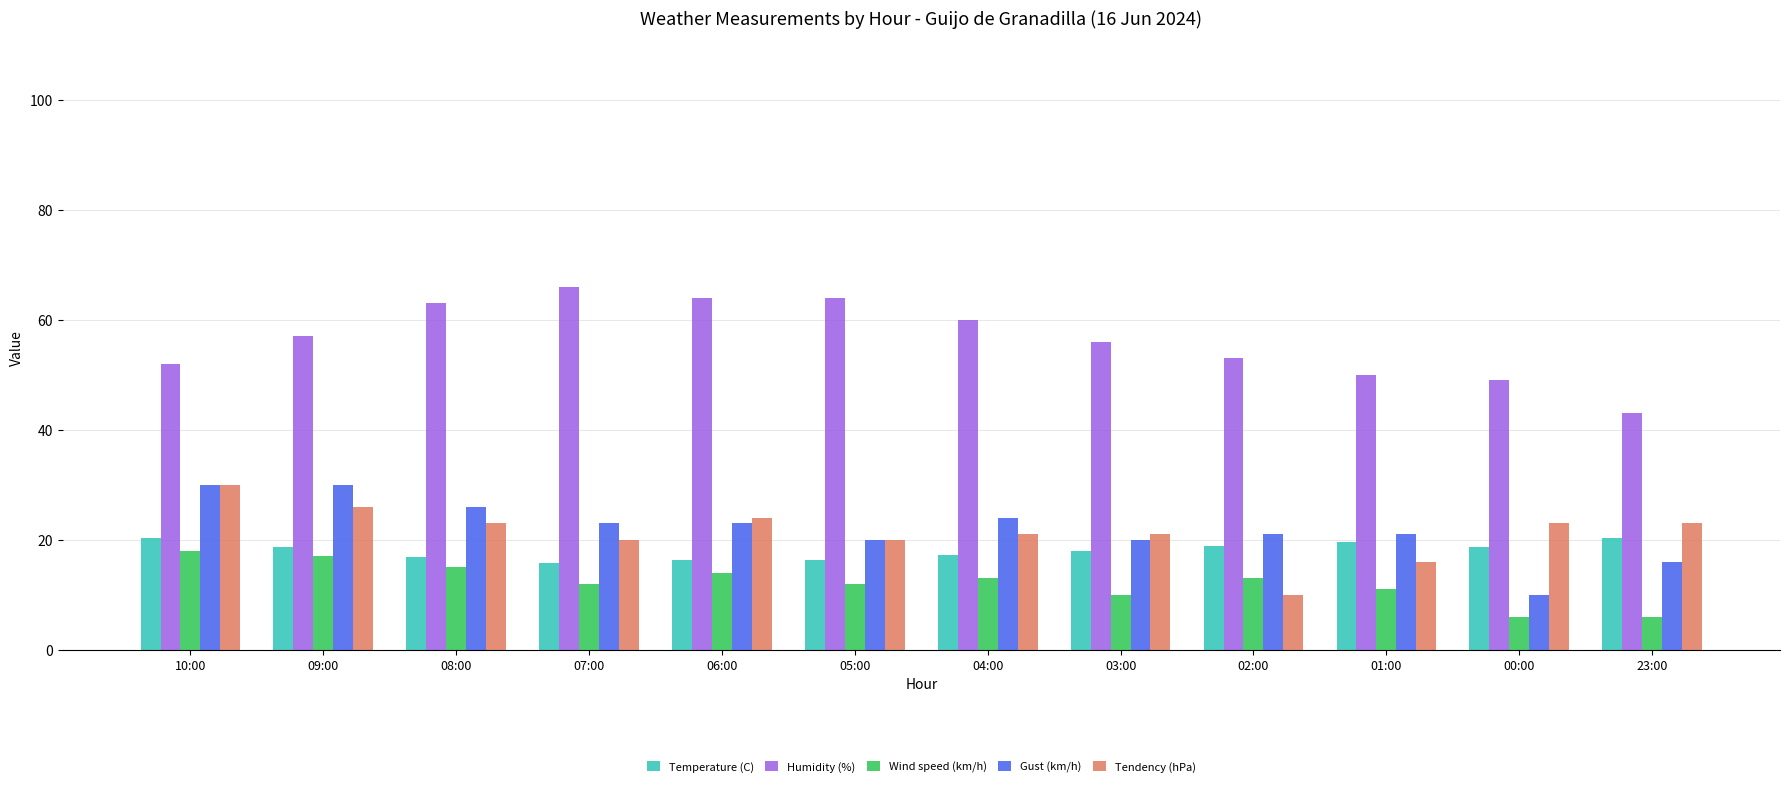

True or false: Tendency (hPa) has a value of 17.3 at 09:00.

False